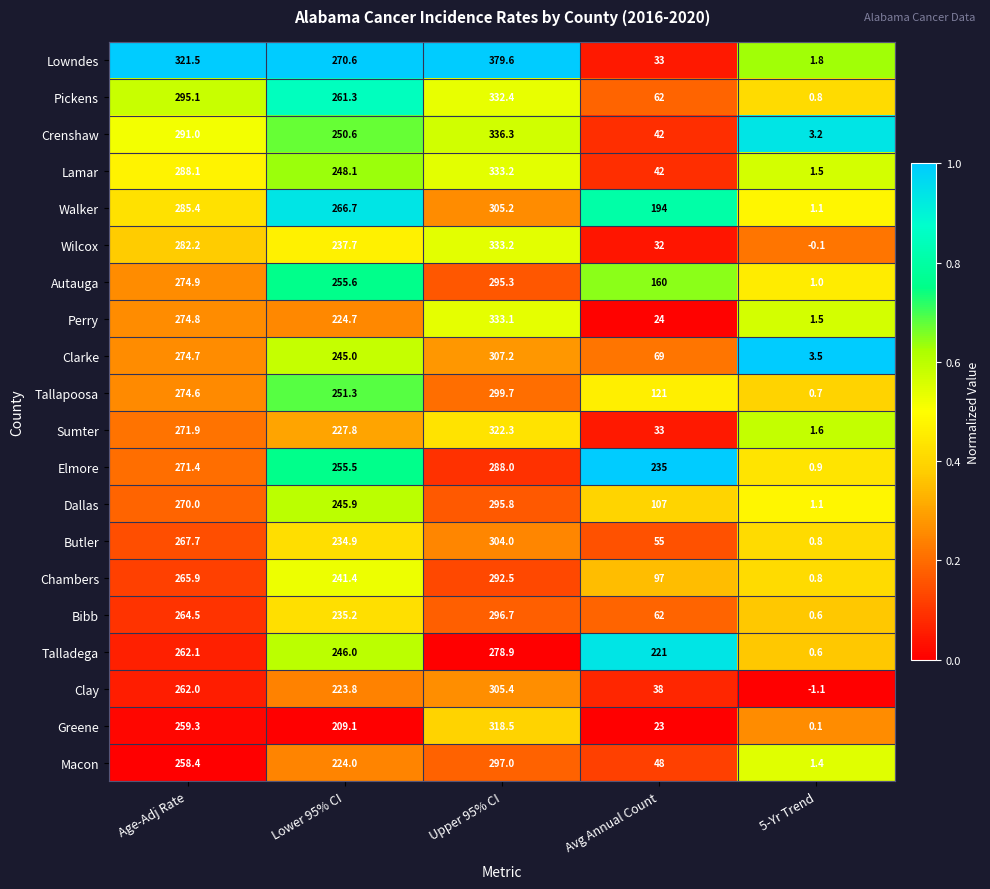

What is the total value across all series at Upper 95% CI?

6254.3